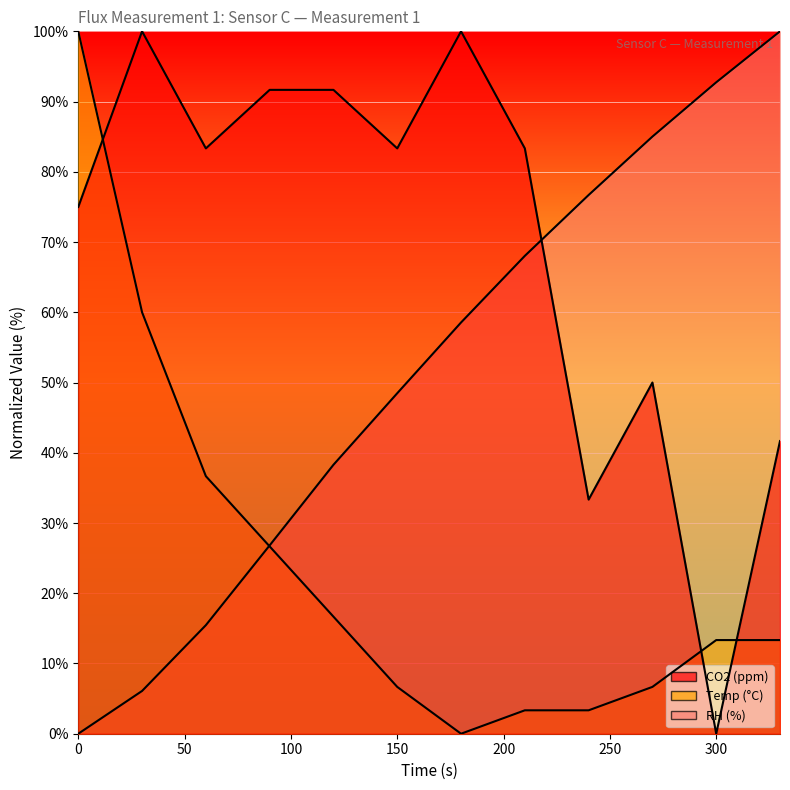

The value of RH (%) at 90 is 26.8. True or false?

True